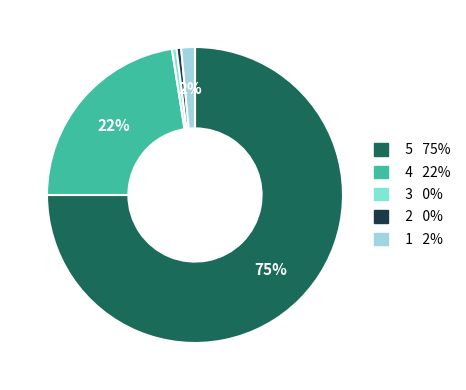

The 2 slice represents 0% of the pie. True or false?

True